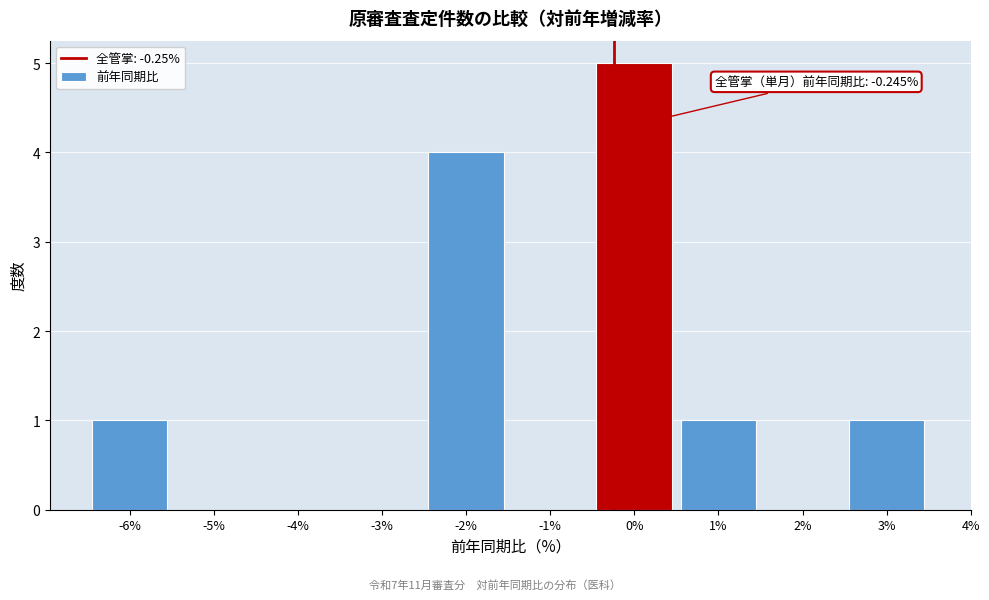

Over which range of the x-axis is the bar tallest?

-0.5 to 0.5